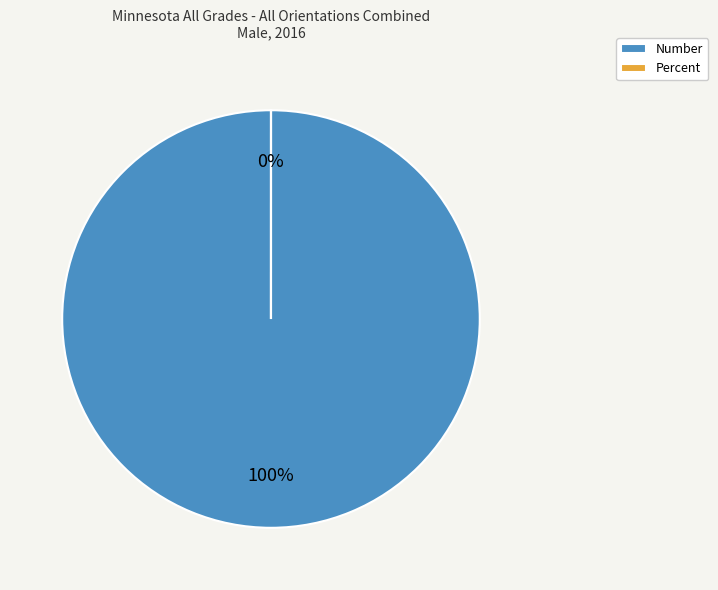

To the nearest percent, what is the difference between the largest and smallest slice percentages?

100%